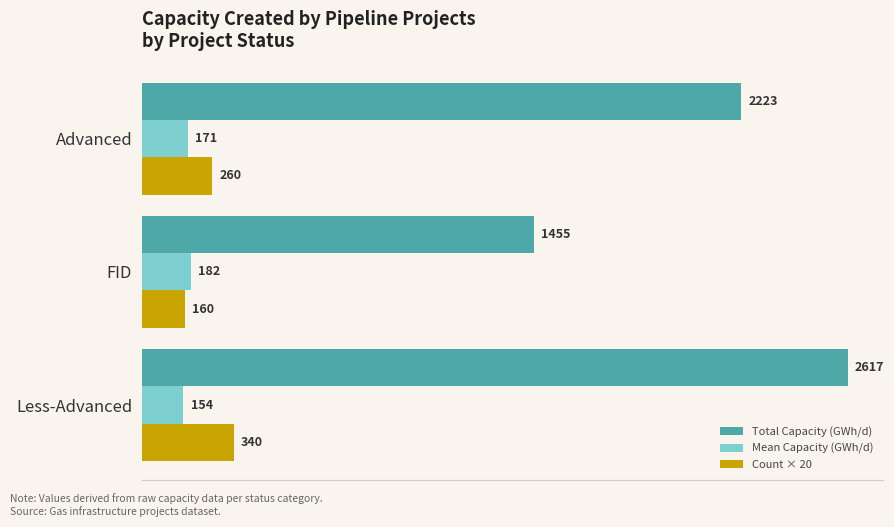

Read the Count × 20 value at FID.

160.0